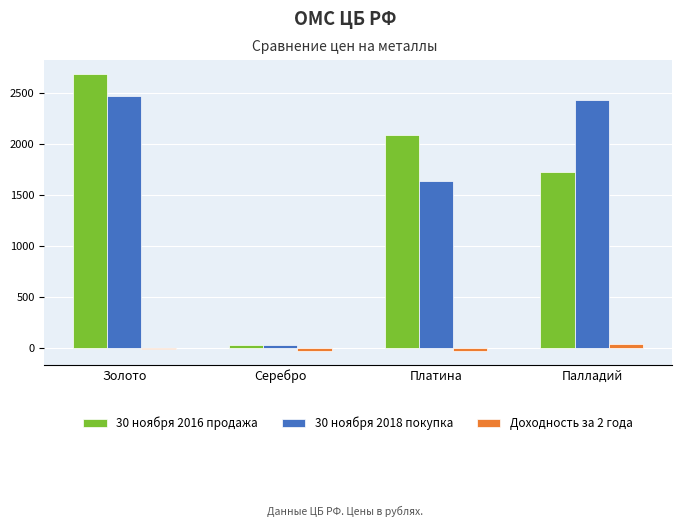

Is the value of Доходность за 2 года at Серебро greater than the value of 30 ноября 2018 покупка at Золото?

No